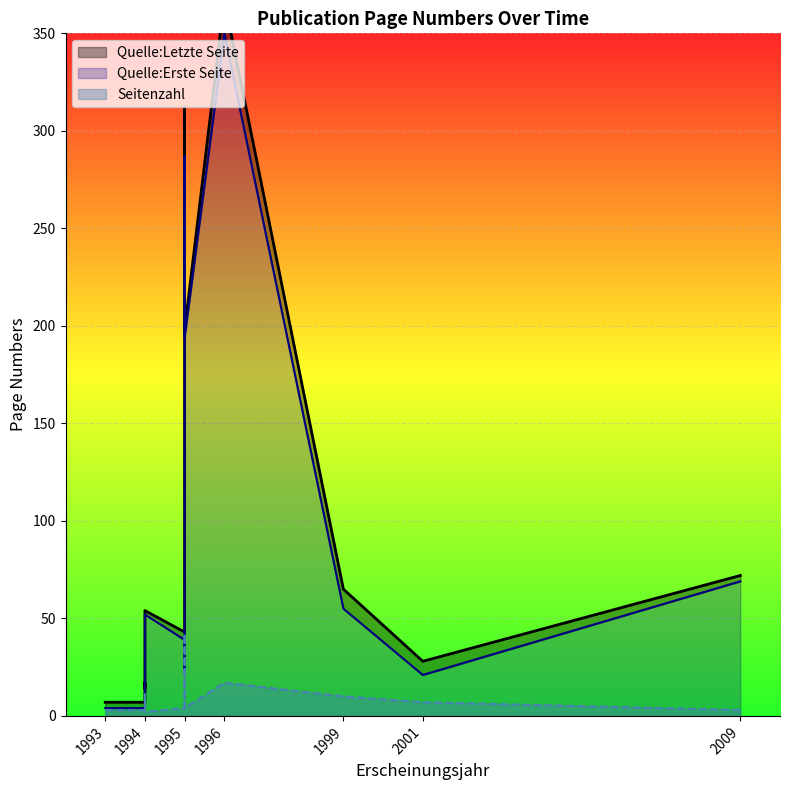

What is the difference between the Seitenzahl values at 1995 and 1994?

7